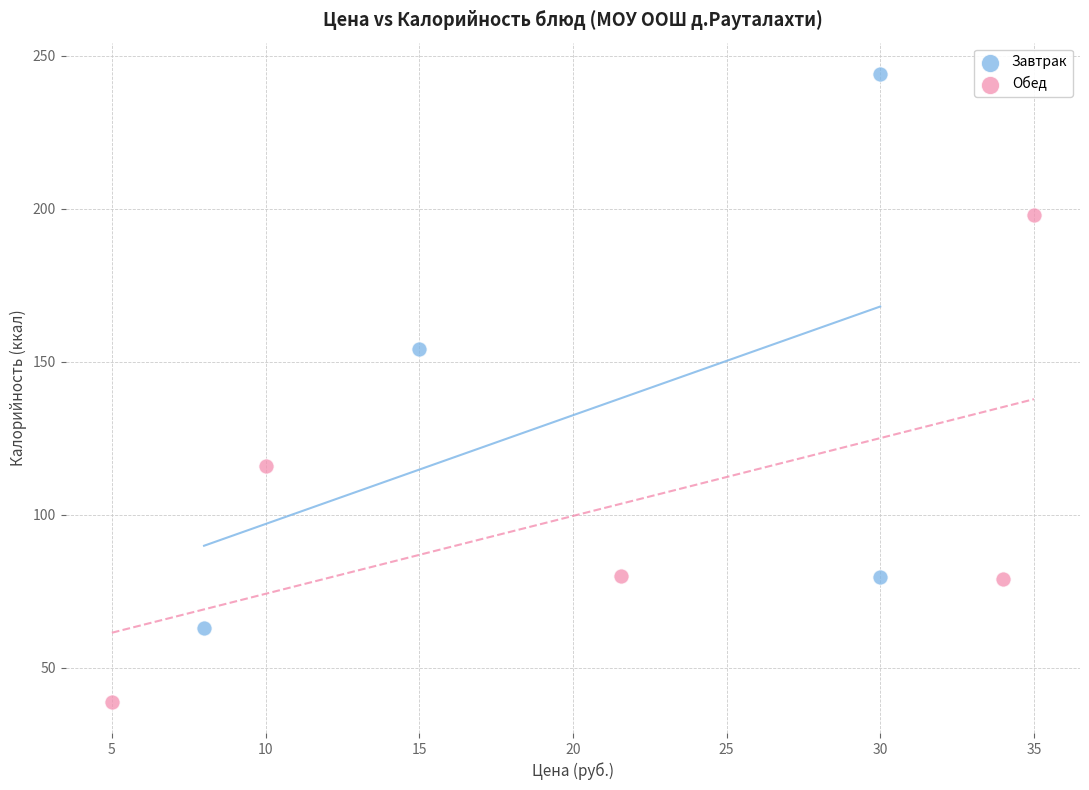

Which series reaches the minimum Y coordinate?

Обед